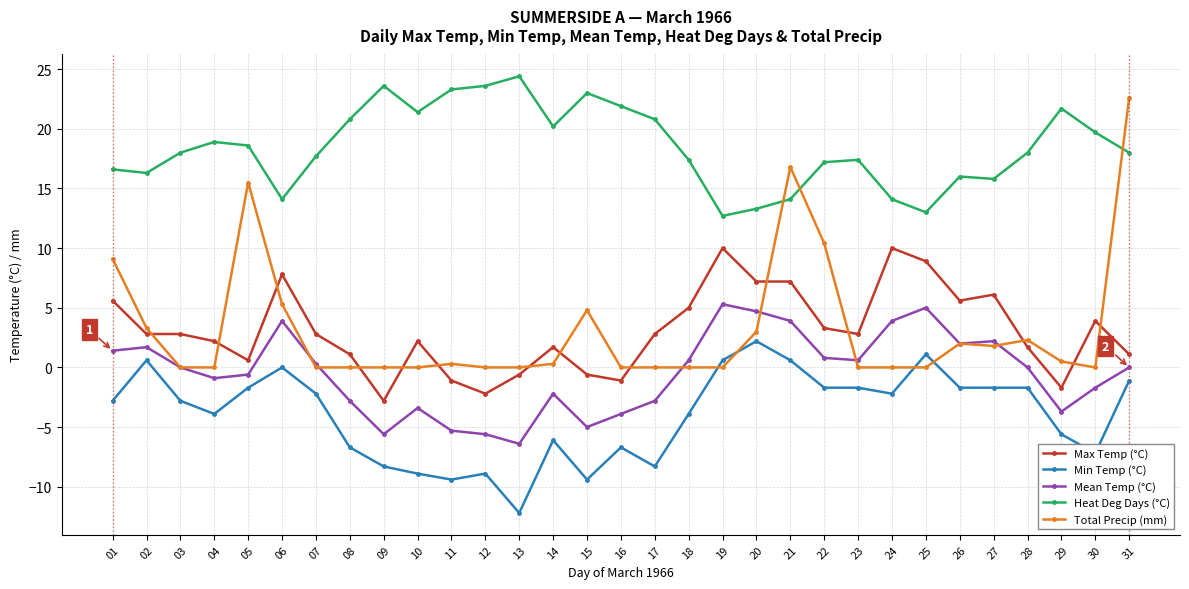

True or false: Heat Deg Days (°C) has more than 2 interior local peaks.

True